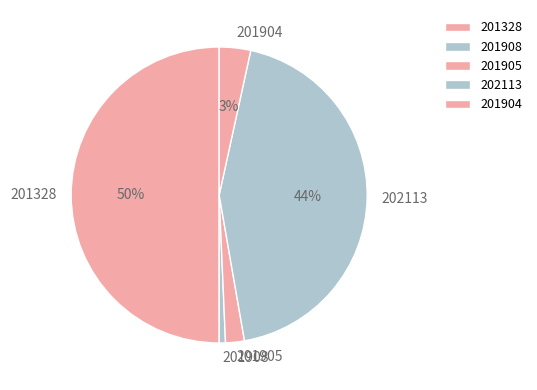

Combined, do 202113 and 201904 account for over 50%?

No